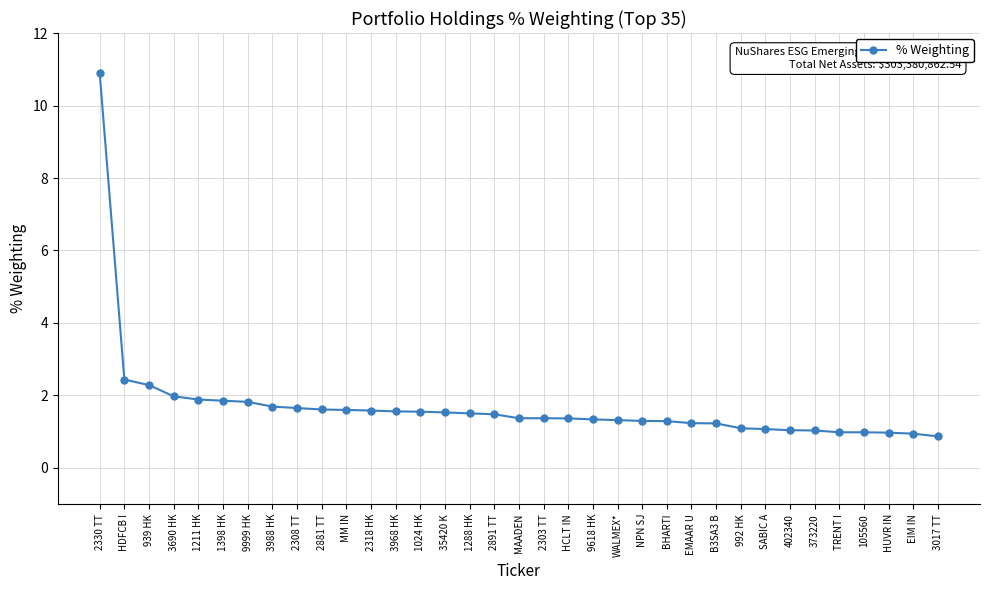

How many series are shown in this chart?

1